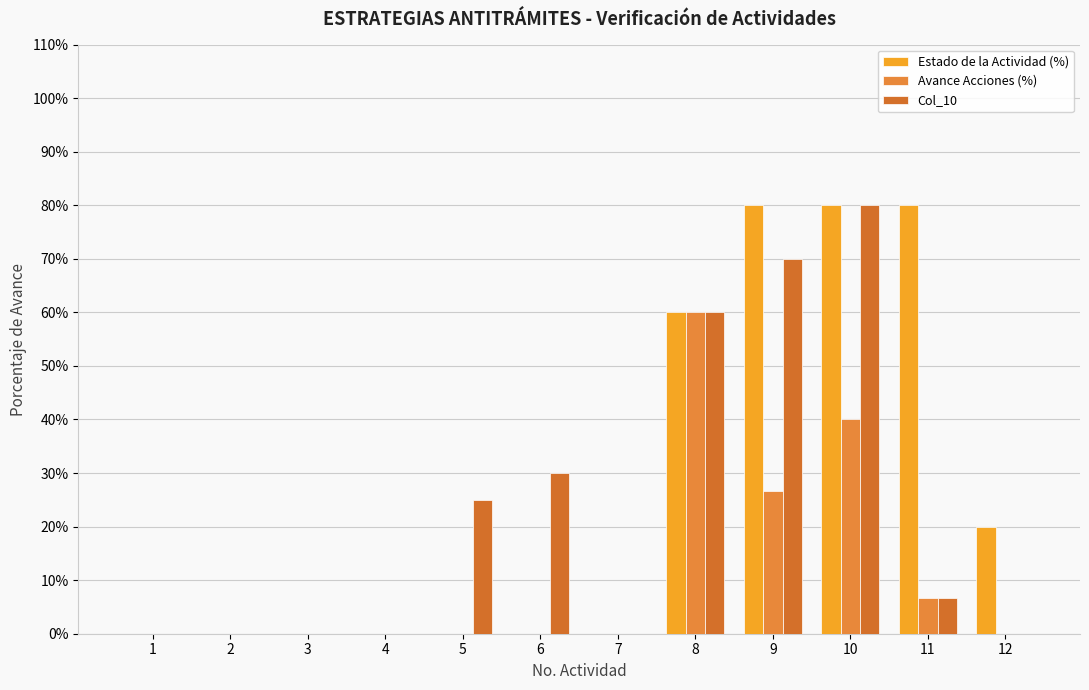

True or false: Estado de la Actividad (%) has a value of -0.6 at 4.

False